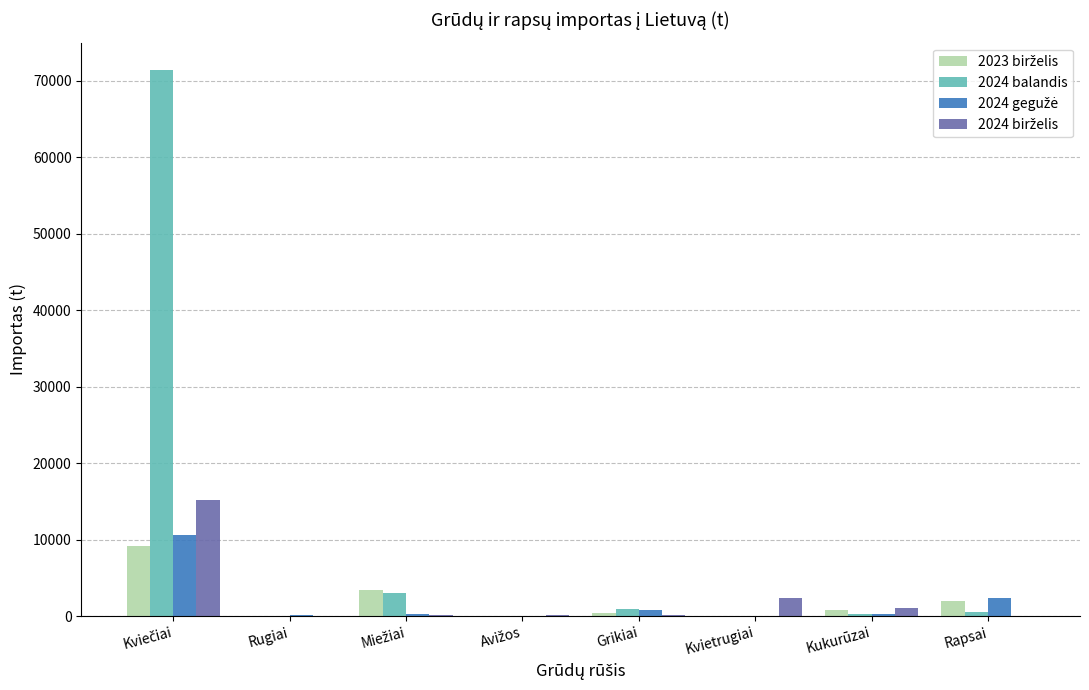

What is the greatest value displayed?

71440.1